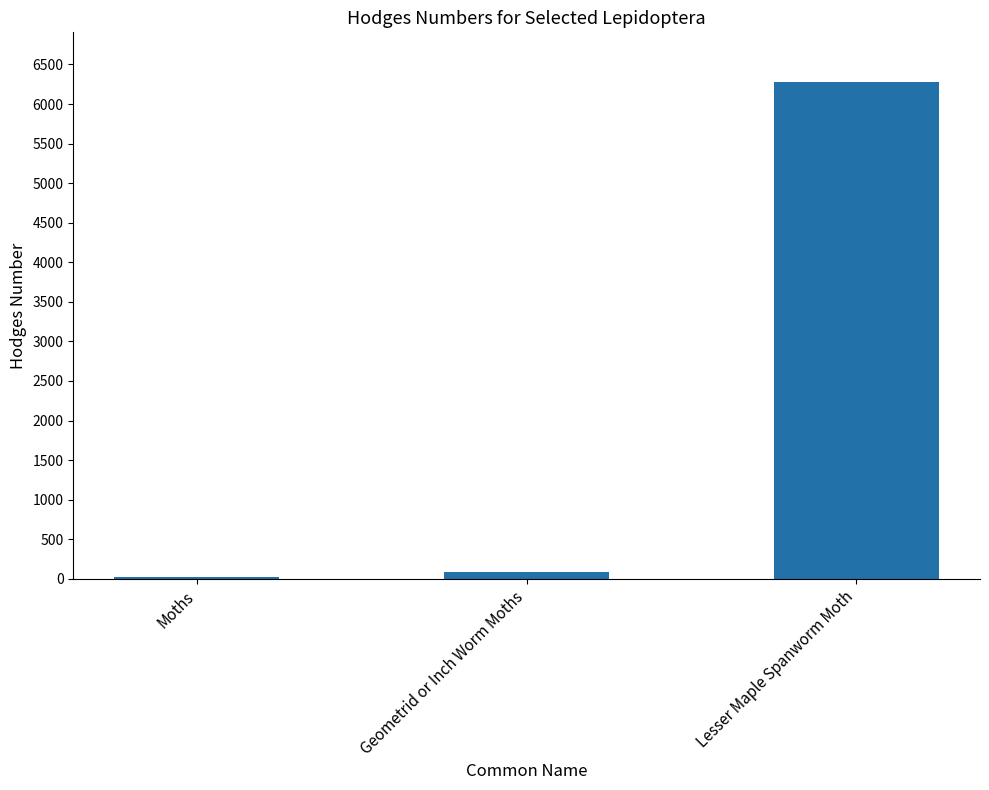

Which has a higher value, Geometrid or Inch Worm Moths or Moths?

Geometrid or Inch Worm Moths